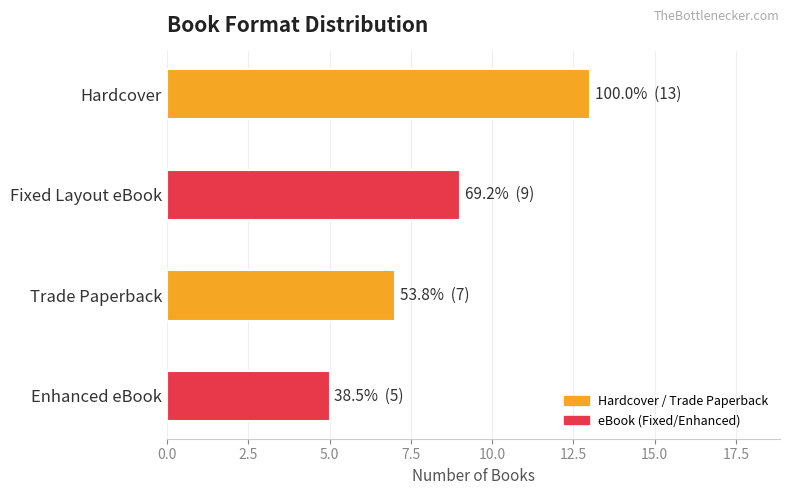

List the labels in order of value, smallest first.

Enhanced eBook, Trade Paperback, Fixed Layout eBook, Hardcover